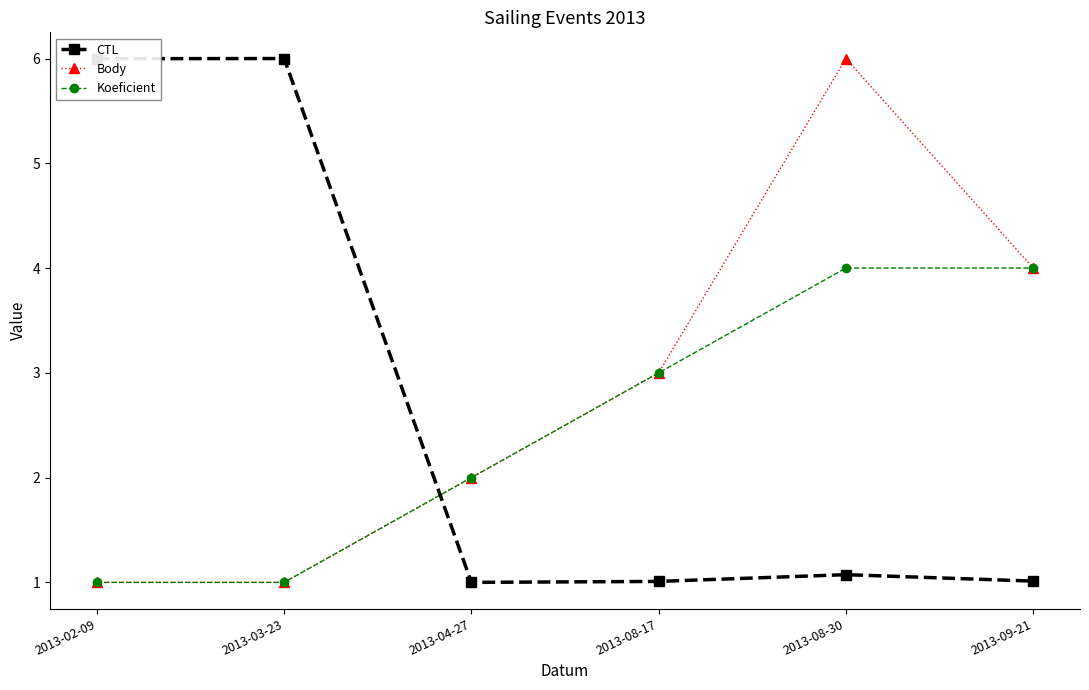

True or false: Koeficient has a value of 4.0 at 2013-08-30.

True